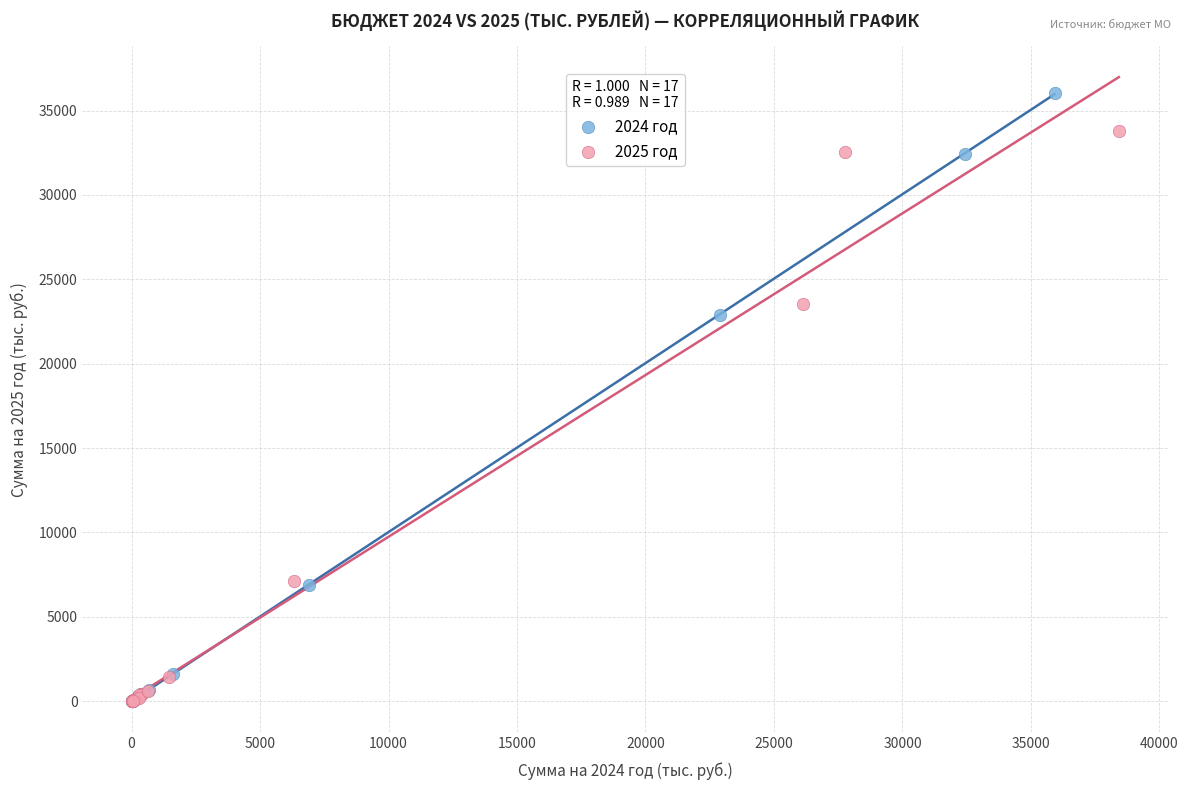

Which series has the widest spread of Y values?

2024 год